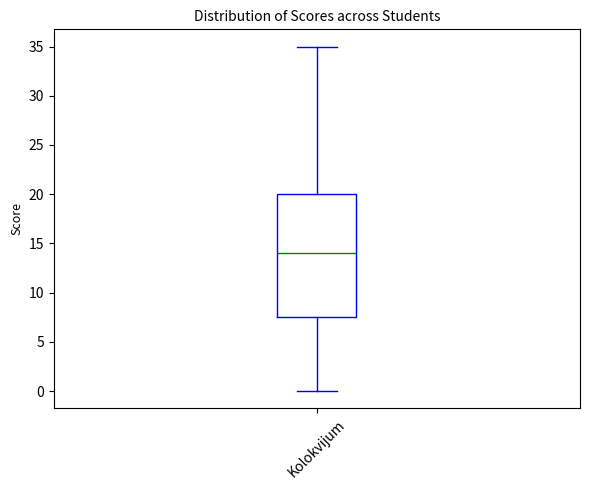

Read this box plot against the y-axis: the position of the median line, the range covered by the box, and the ends of both whiskers. The values are not printed on the chart, so give them approximately, as read against the axis.

median 14.0, box 7.5 to 20.0, whiskers 0.0 to 35.0